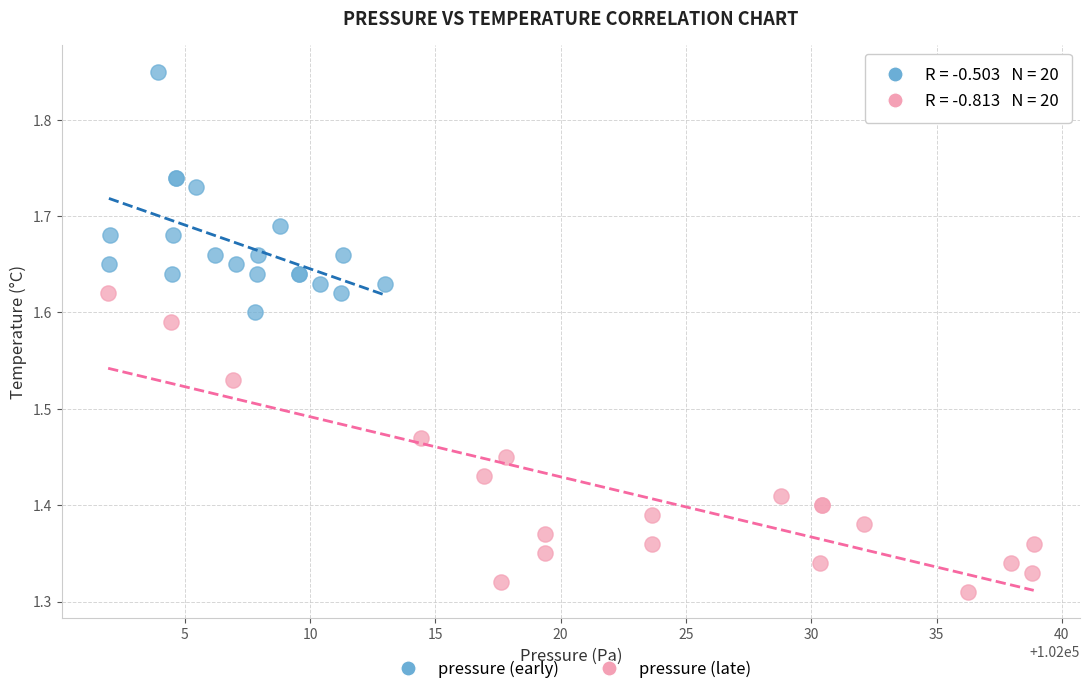

What are all the series names shown in the legend?

pressure (early), pressure (late)